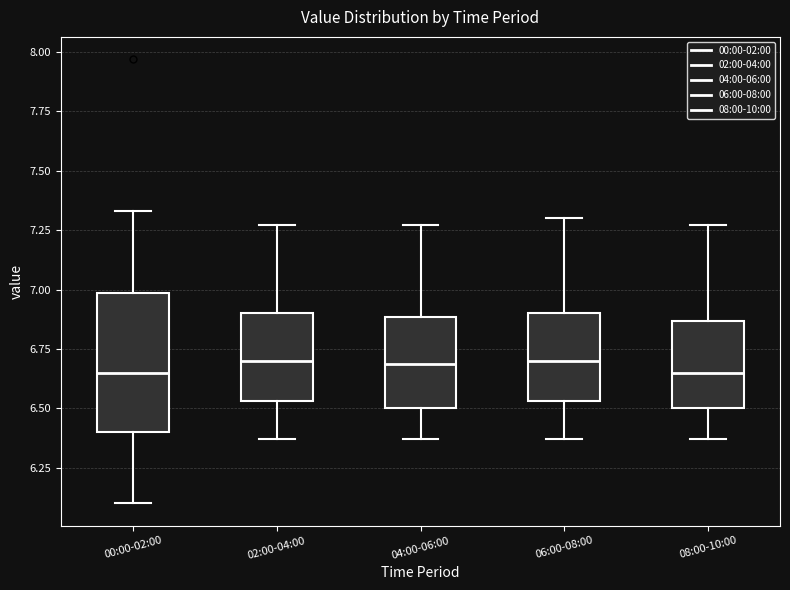

Reading left to right, read every box against the y-axis: the position of its median line, the range the box covers, and the ends of its whiskers. The values are not printed on the chart, so give them approximately, as read against the axis.

00:00-02:00: median 6.65, box 6.40 to 7.00, whiskers 6.10 to 7.35
02:00-04:00: median 6.70, box 6.55 to 6.90, whiskers 6.35 to 7.25
04:00-06:00: median 6.70, box 6.50 to 6.90, whiskers 6.35 to 7.25
06:00-08:00: median 6.70, box 6.55 to 6.90, whiskers 6.35 to 7.30
08:00-10:00: median 6.65, box 6.50 to 6.85, whiskers 6.35 to 7.25